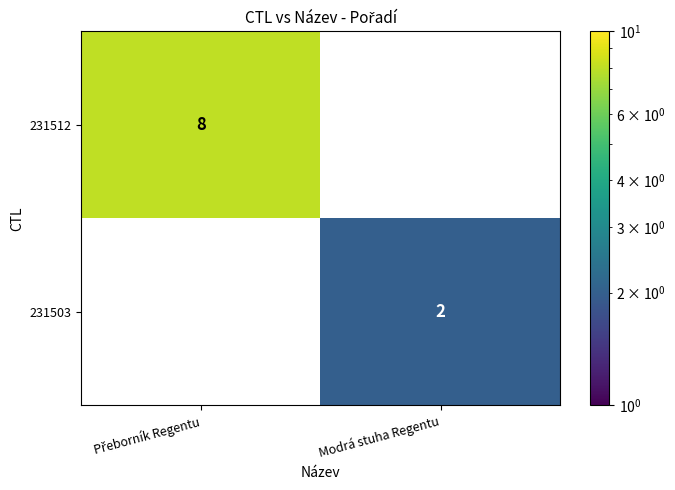

True or false: 231503 has a value of 1 at Modrá stuha Regentu.

False